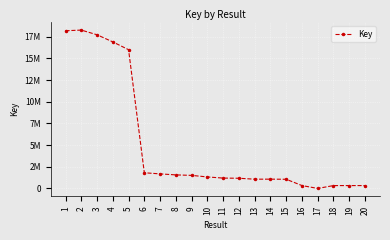

At which label is the value closest to 9130517?

5